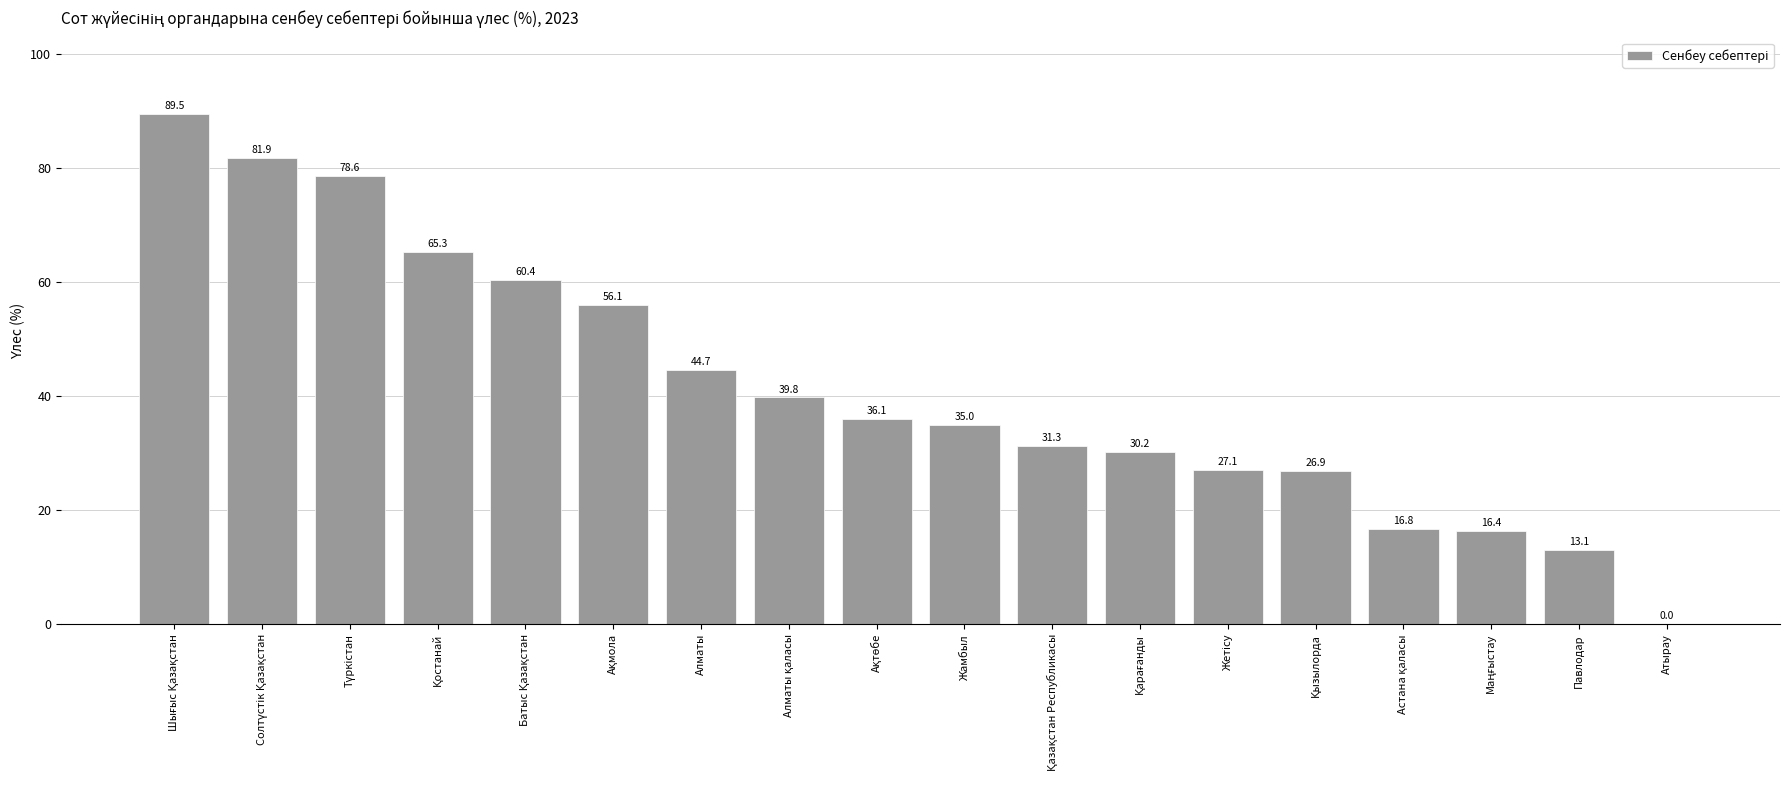

What is the greatest value displayed?

89.5